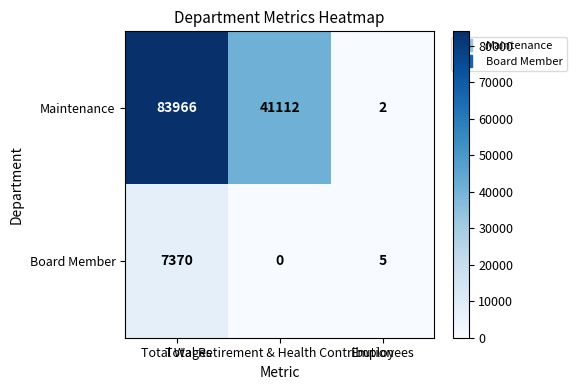

What is the maximum value for Maintenance?

83966